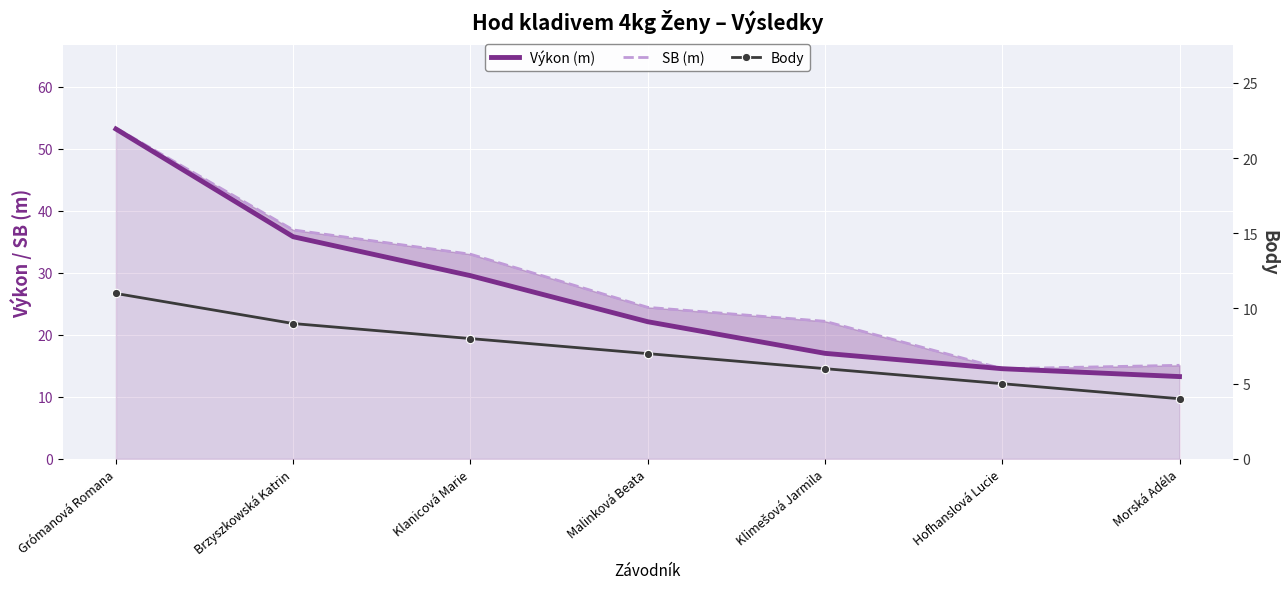

Which has a higher value, Grómanová Romana or Klanicová Marie?

Grómanová Romana